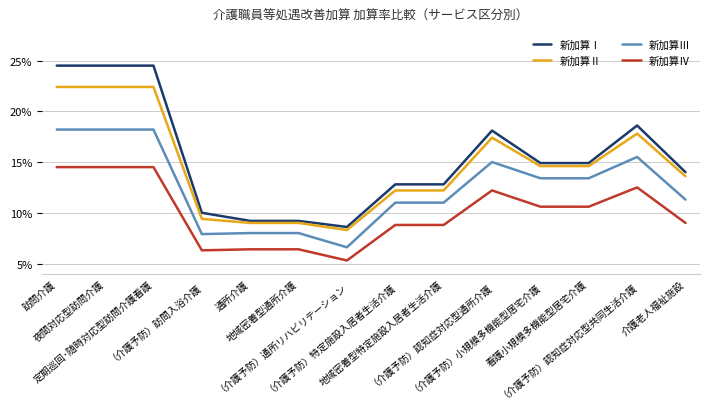

What are all the series names shown in the legend?

新加算Ⅰ, 新加算Ⅱ, 新加算Ⅲ, 新加算Ⅳ